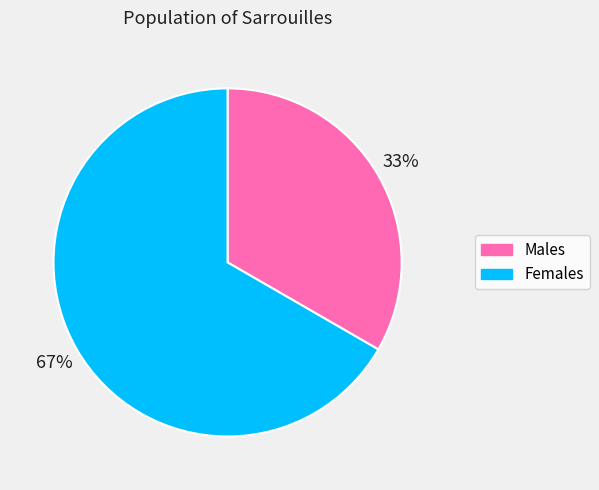

Is there any slice that represents more than half of the pie?

Yes